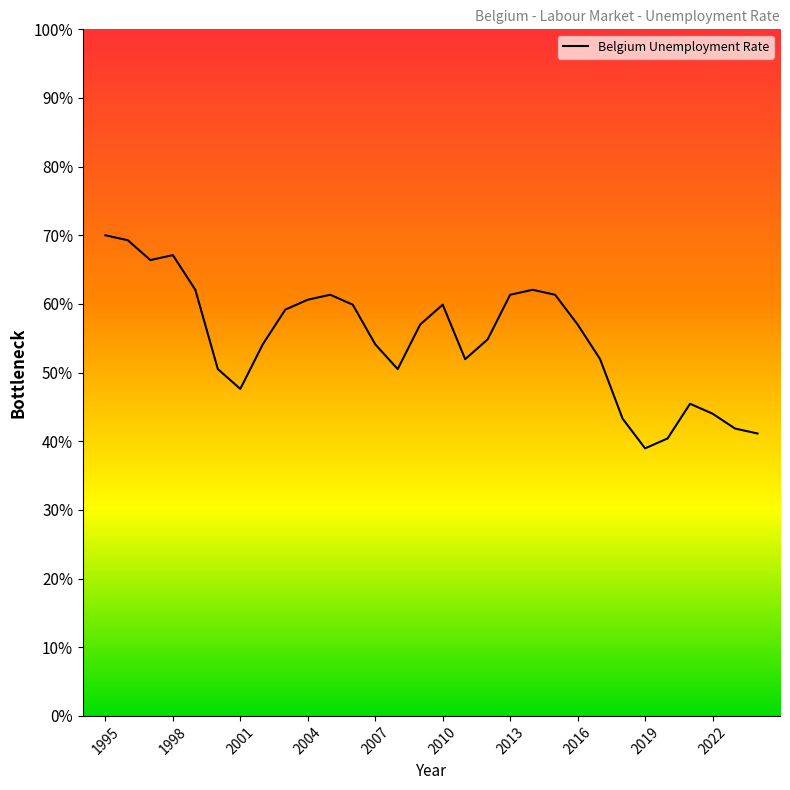

What is the smallest value displayed?

39.0